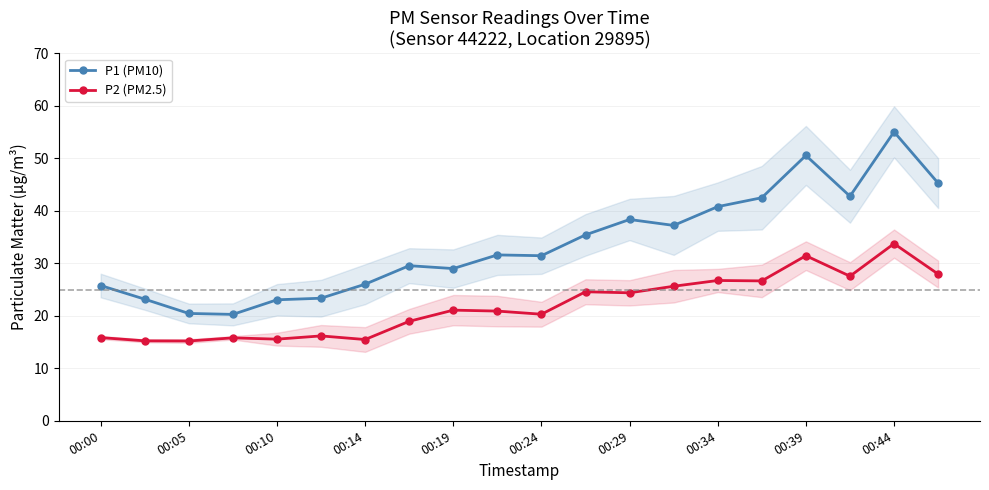

True or false: P1 (PM10) has a value of 23.1 at 00:10.

True